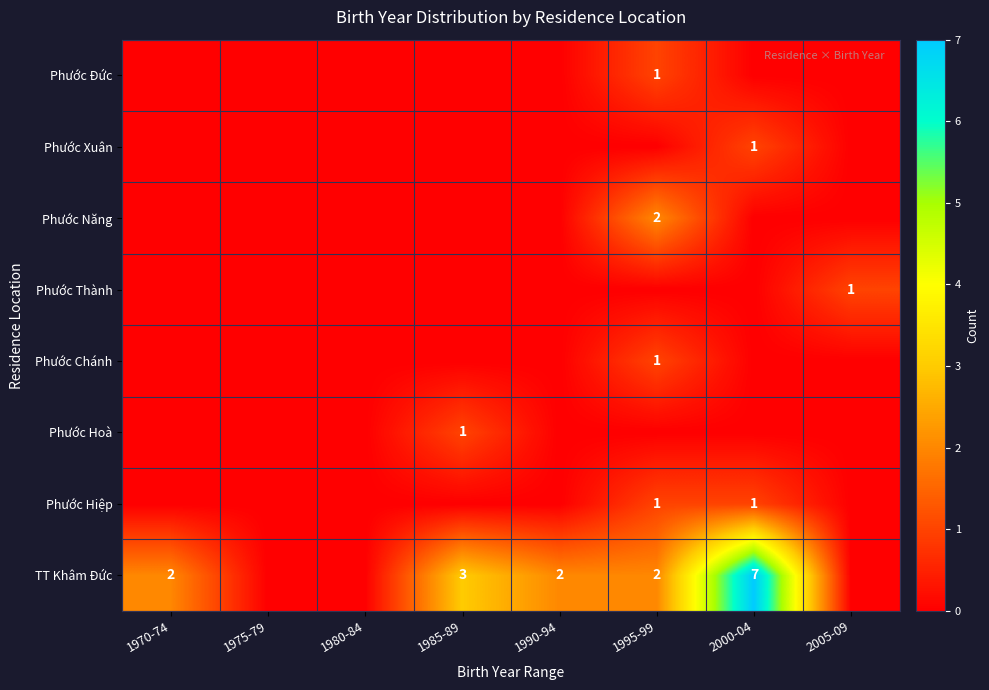

The value of Phước Hoà at 1985-89 is 1. True or false?

True